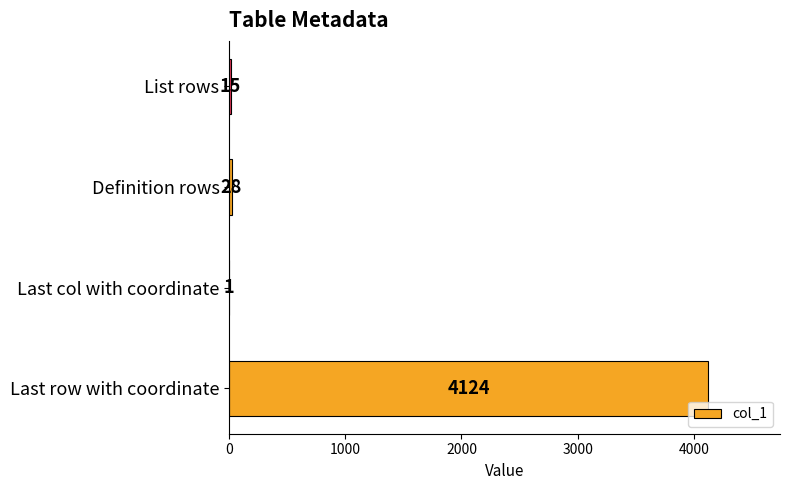

What is the sum of all values?

4168